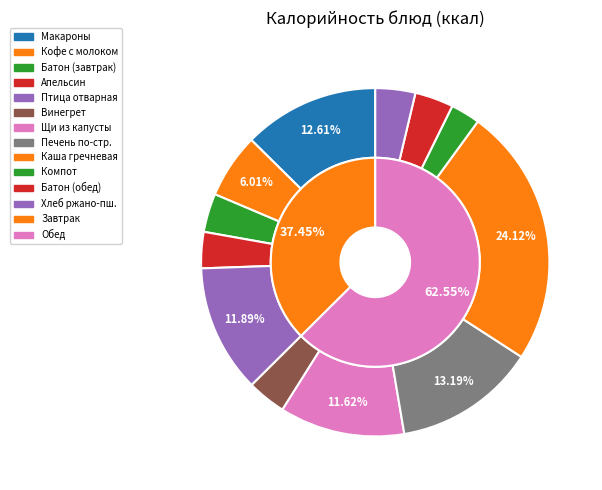

Which category has the biggest portion of the pie?

Каша гречневая рассыпчатая